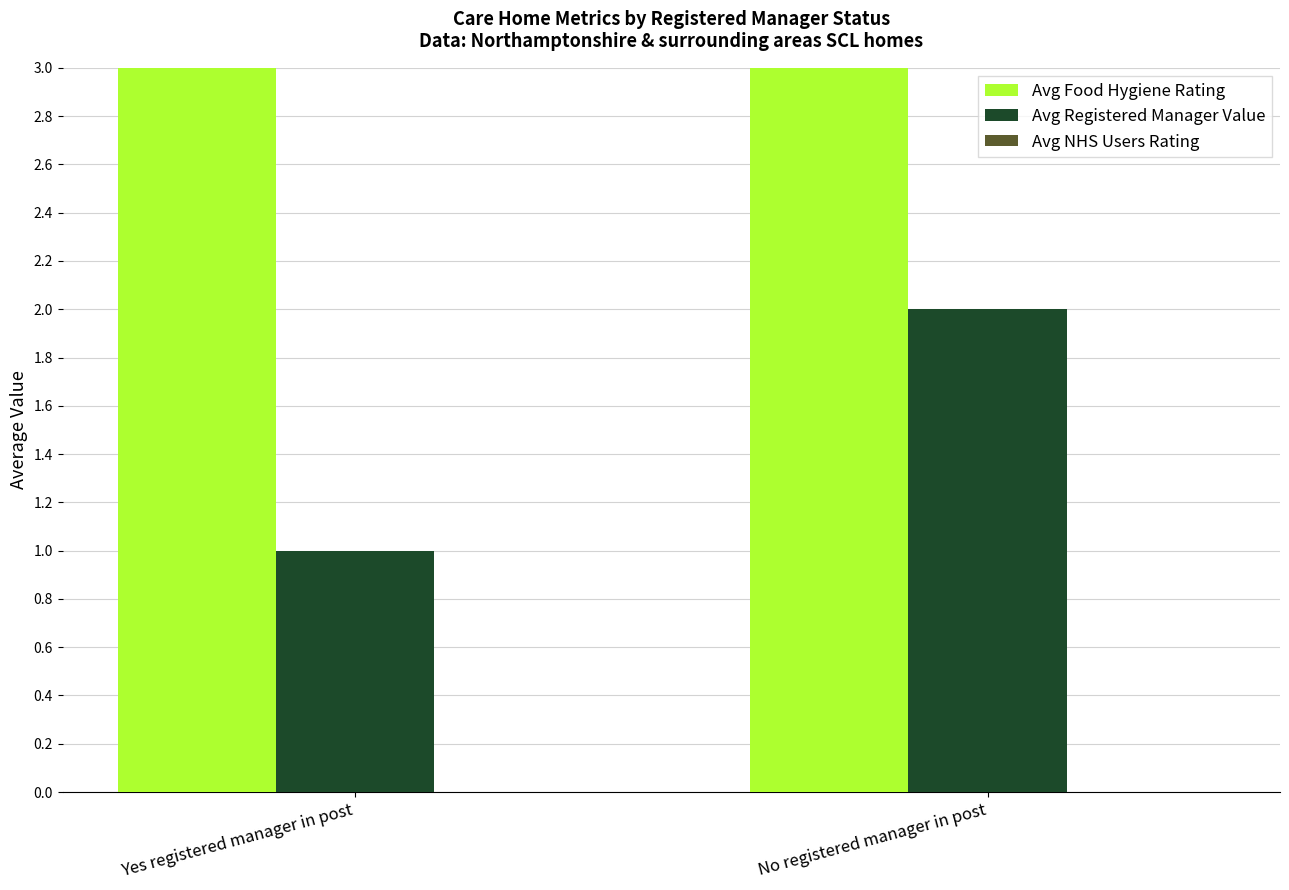

What position from the left is No registered manager in post?

2